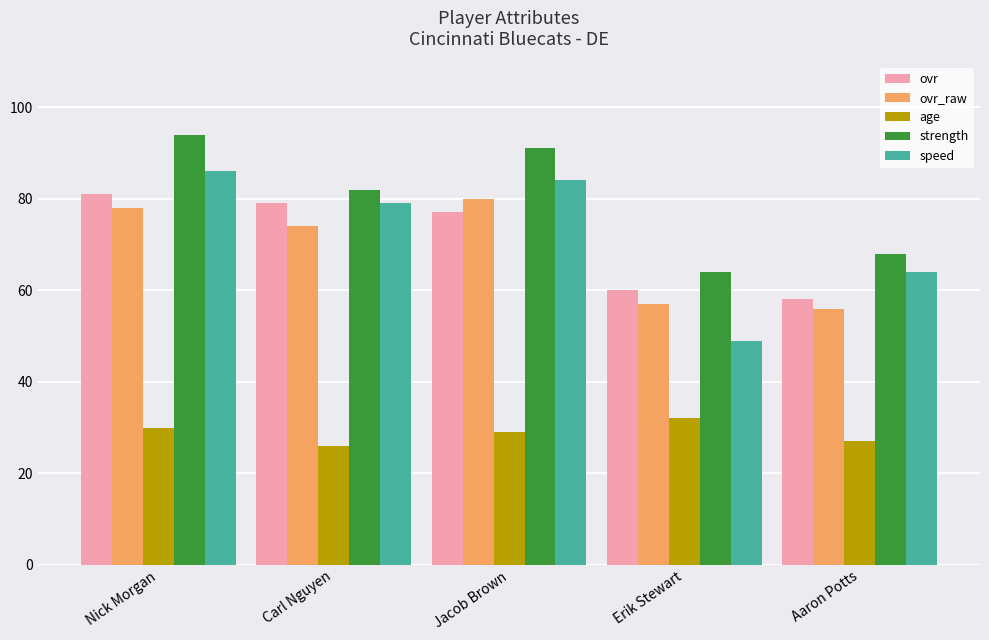

Are the bars grouped side by side (vs. stacked)?

Yes